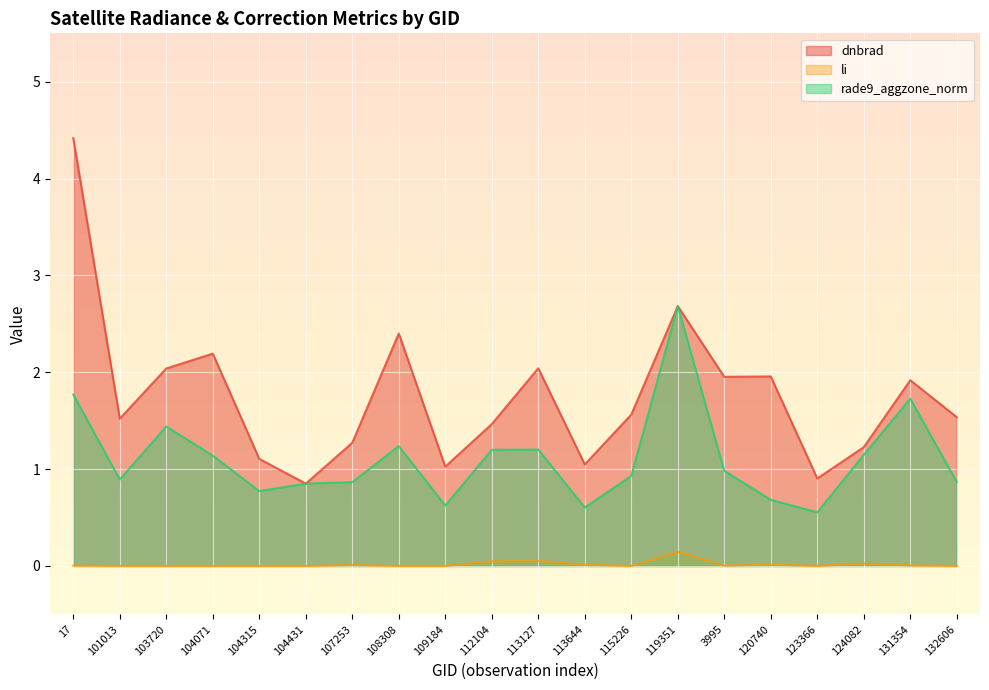

At how many categories does at least one series exceed 1?

18